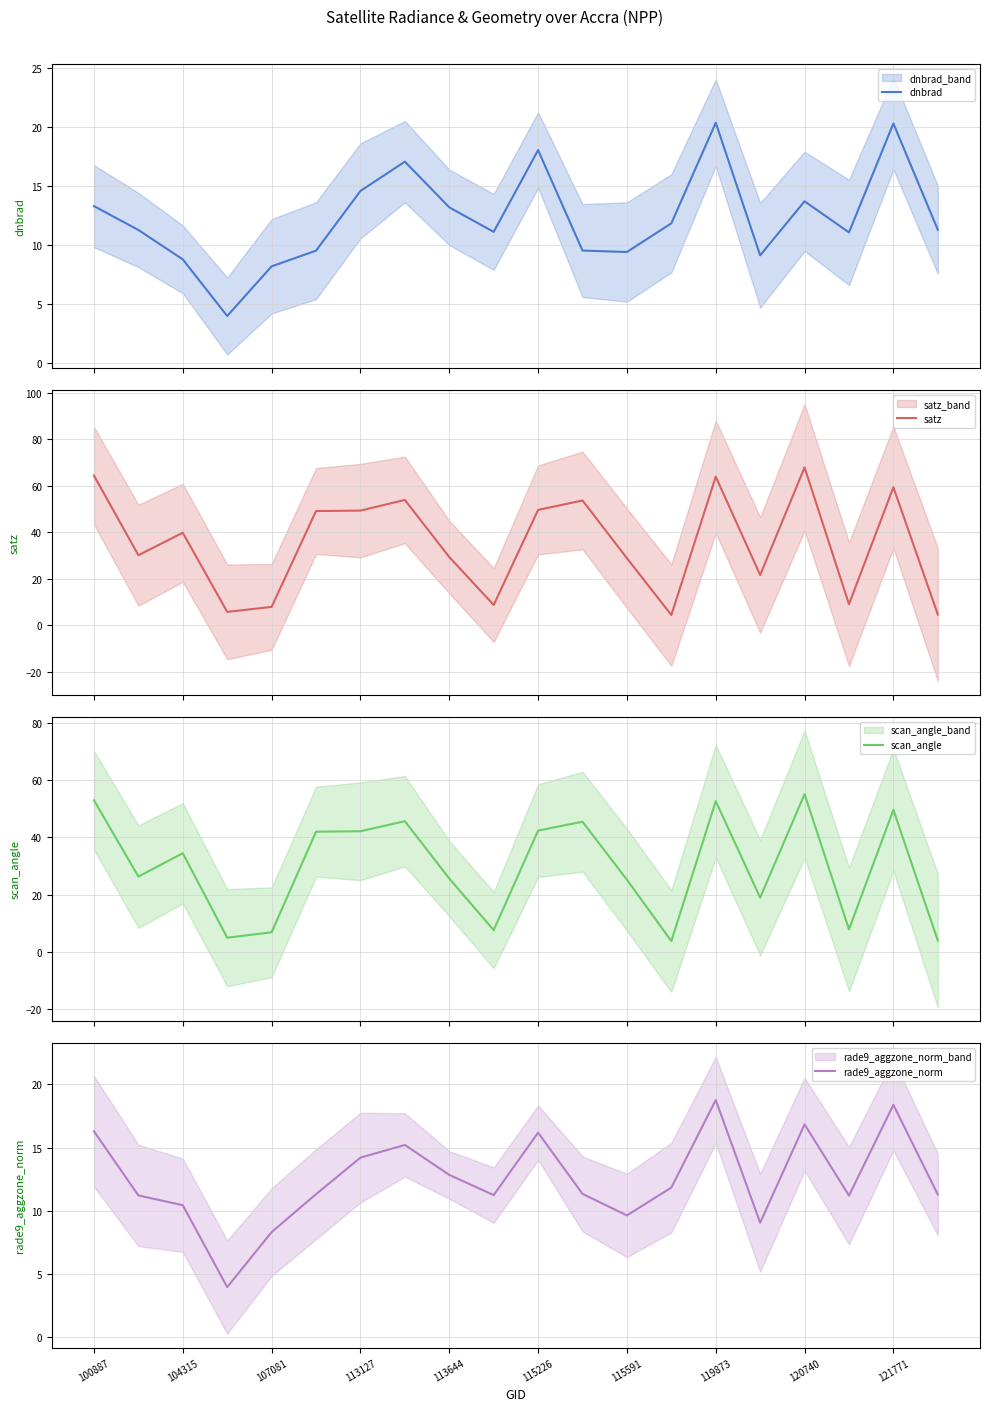

What are all the series names shown in the legend?

dnbrad, satz, scan_angle, rade9_aggzone_norm